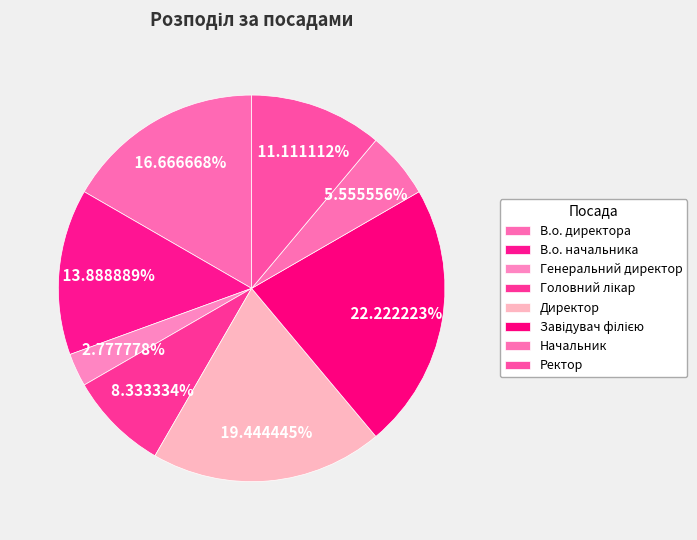

What is the total percentage of В.о. директора and Ректор?

27.8%